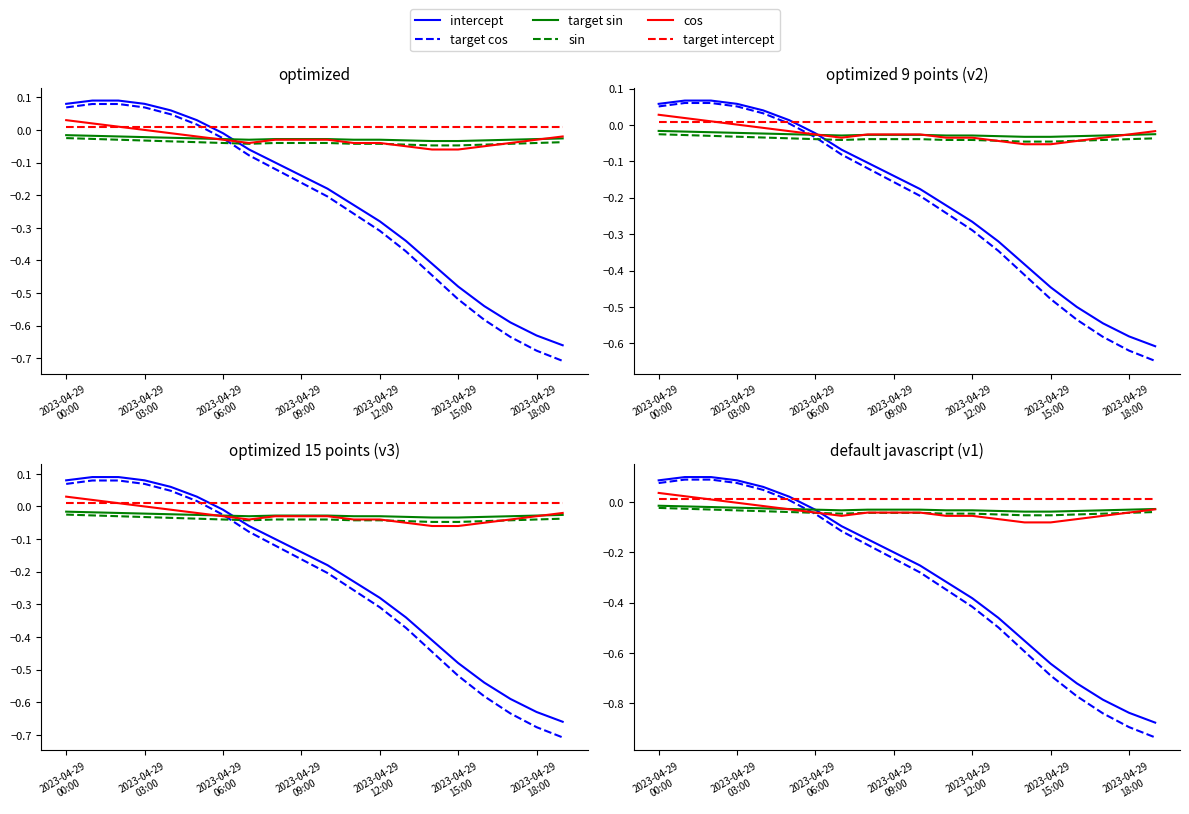

Which label corresponds to the largest value in the chart?

2023-04-29
03:00